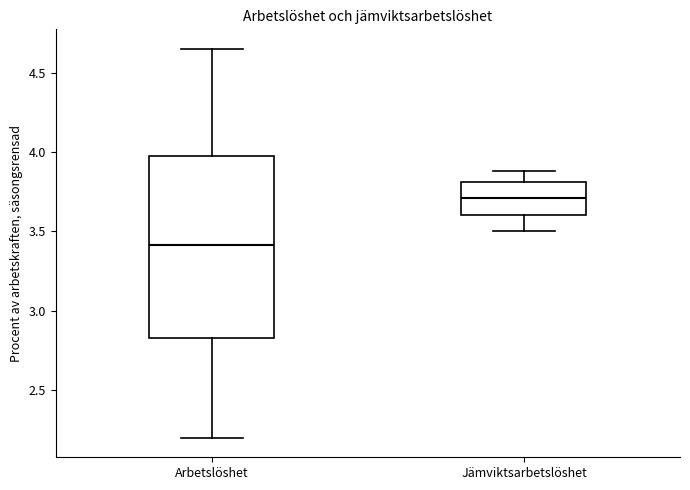

Where does the median line of the box for Arbetslöshet sit on the y-axis? The values are not printed on the chart, so give them approximately, as read against the axis.

3.40